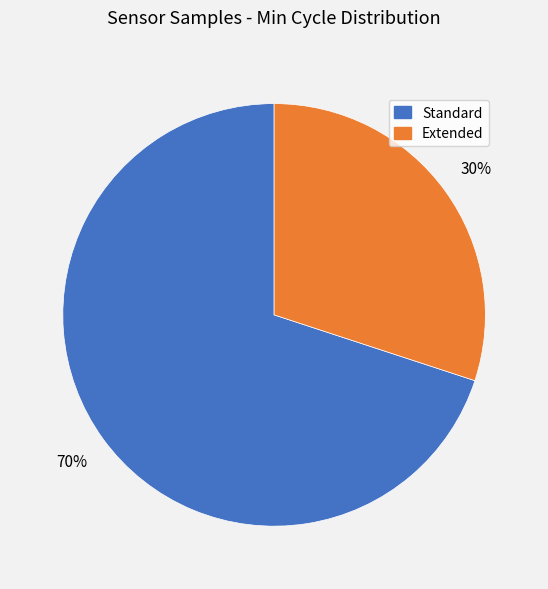

To the nearest percent, what is the difference between the largest and smallest slice percentages?

40%